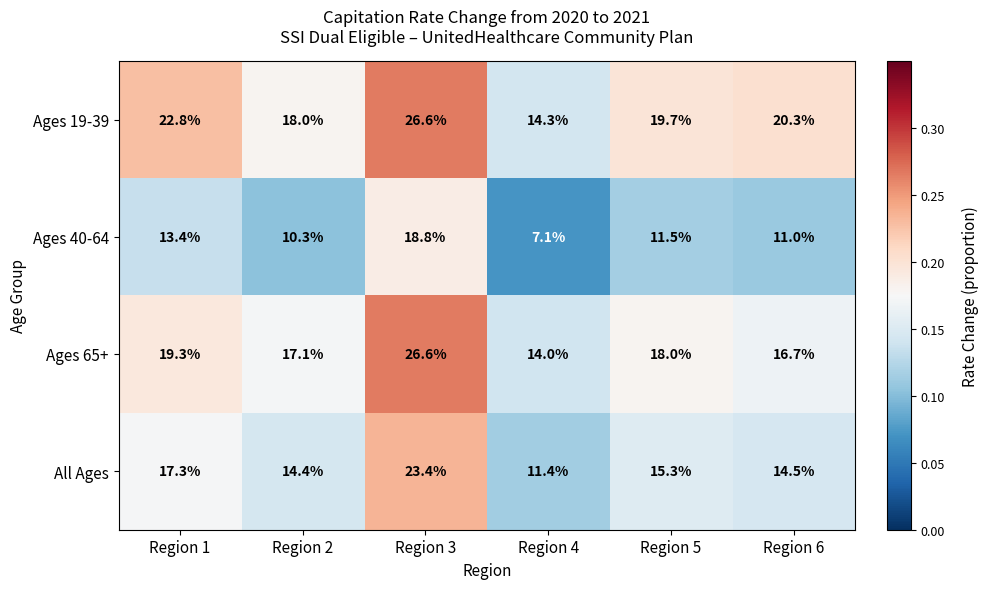

What is the average value of the Ages 40-64 series?

12.0